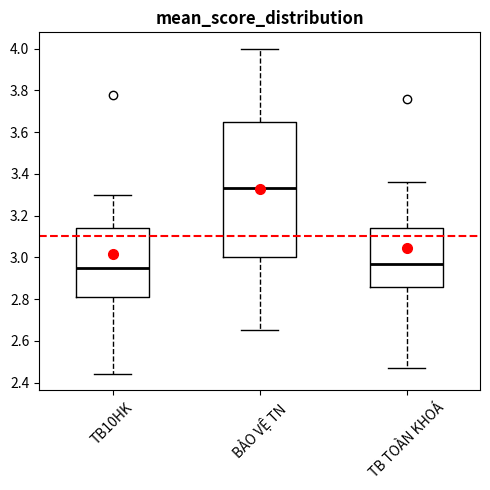

Reading left to right, transcribe this box plot: for each box, give where its median line is, the range the box spans, and where its two whiskers end, as read against the y-axis. The values are not printed on the chart, so give them approximately, as read against the axis.

TB10HK: median 2.96, box 2.82 to 3.14, whiskers 2.44 to 3.30
BẢO VỆ TN: median 3.34, box 3.00 to 3.66, whiskers 2.66 to 4.00
TB TOÀN KHOÁ: median 2.98, box 2.86 to 3.14, whiskers 2.48 to 3.36